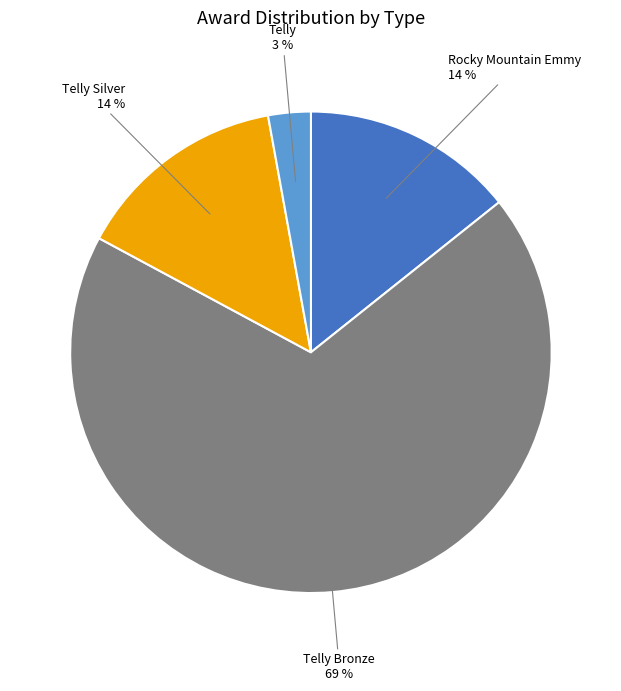

Which category has the biggest portion of the pie?

Telly Bronze